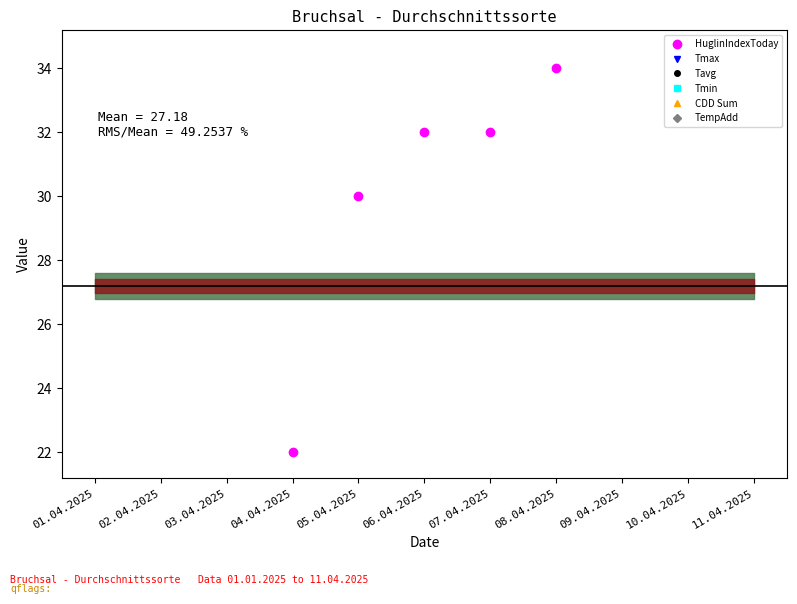

At which label is CDD Sum closest to 0?

01.04.2025